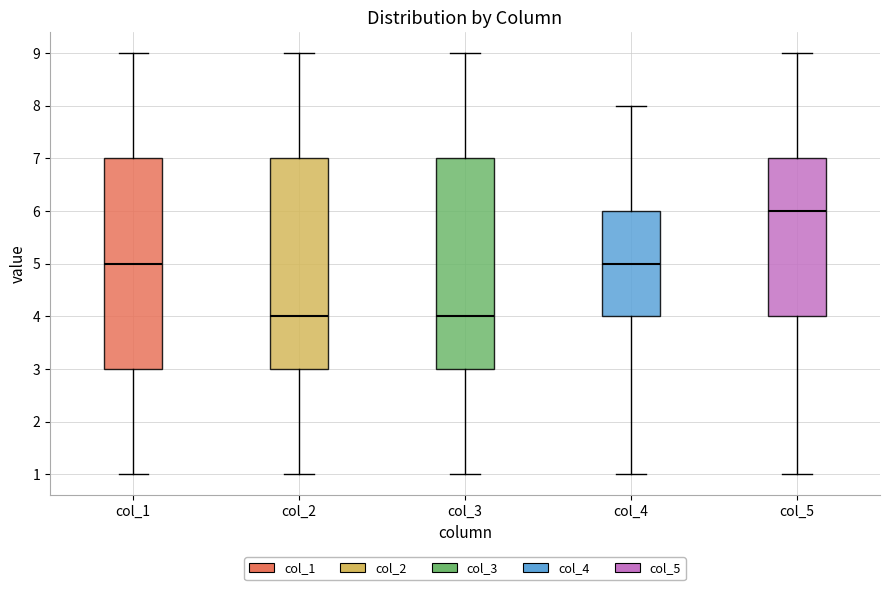

Reading left to right, transcribe this box plot: for each box, give where its median line is, the range the box spans, and where its two whiskers end, as read against the y-axis. The values are not printed on the chart, so give them approximately, as read against the axis.

col_1: median 5, box 3 to 7, whiskers 1 to 9
col_2: median 4, box 3 to 7, whiskers 1 to 9
col_3: median 4, box 3 to 7, whiskers 1 to 9
col_4: median 5, box 4 to 6, whiskers 1 to 8
col_5: median 6, box 4 to 7, whiskers 1 to 9